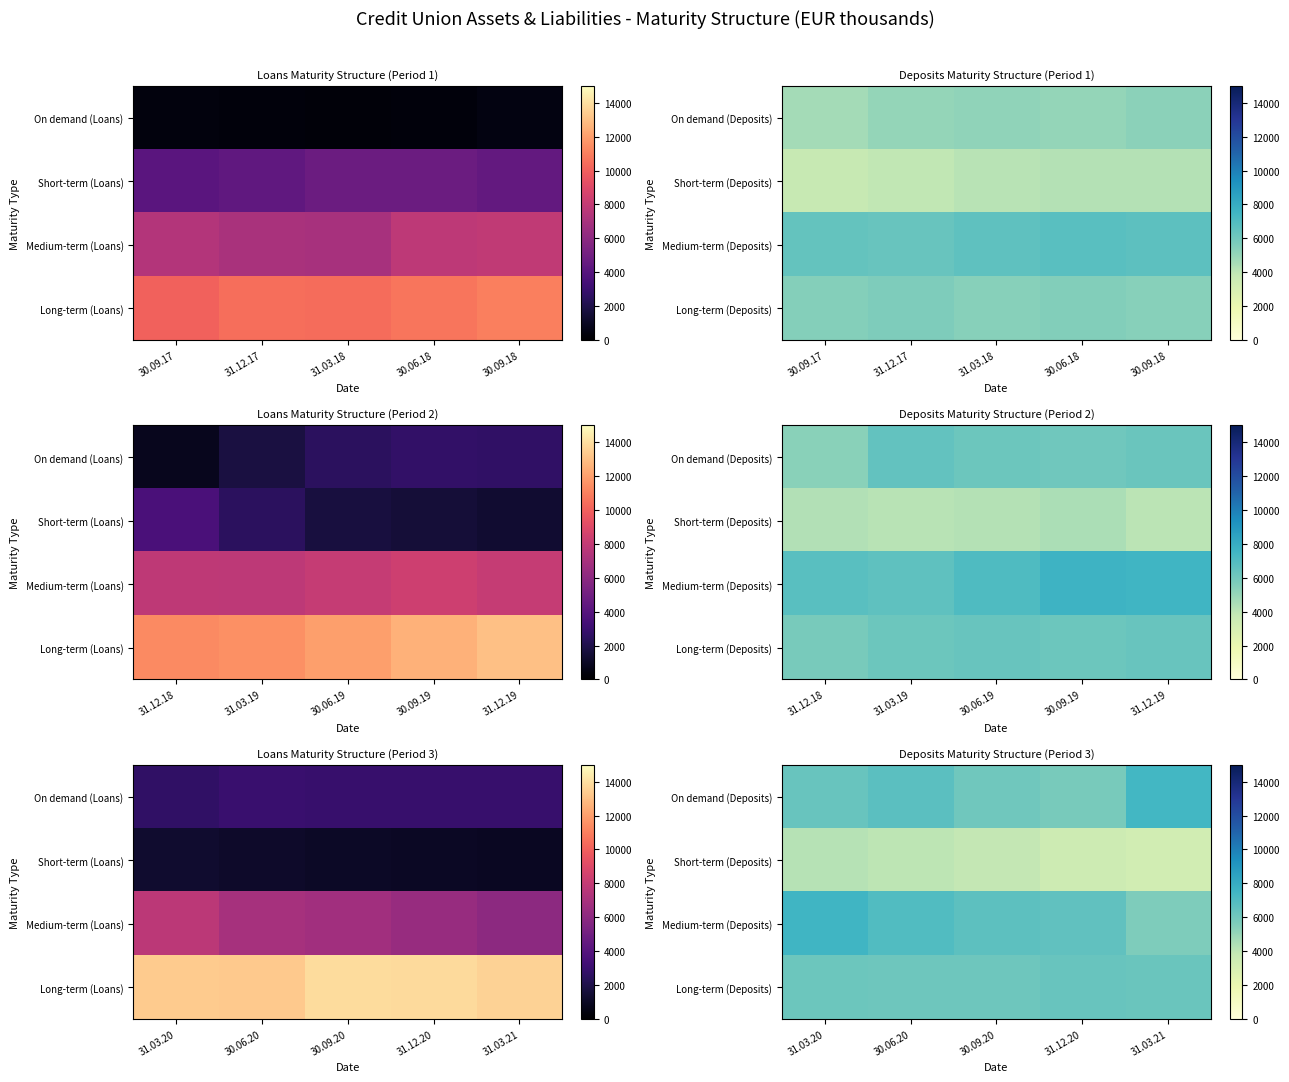

At which category does the chart reach its minimum across all series?

31.03.21